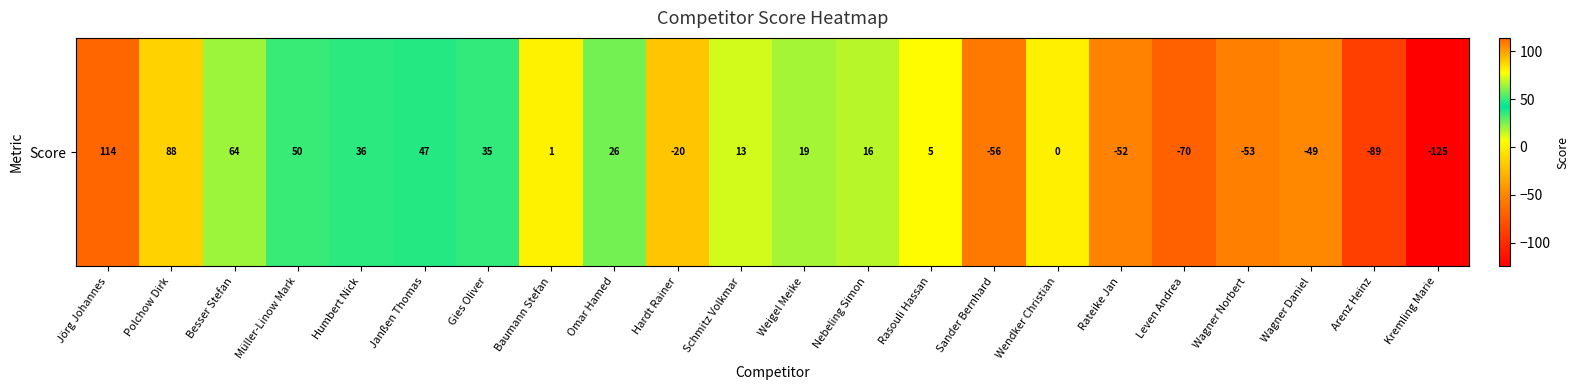

List the labels in order of value, smallest first.

Kremling Marie, Arenz Heinz, Leven Andrea, Sander Bernhard, Wagner Norbert, Rateike Jan, Wagner Daniel, Hardt Rainer, Wendker Christian, Baumann Stefan, Rasouli Hassan, Schmitz Volkmar, Nebeling Simon, Weigel Meike, Omar Hamed, Gies Oliver, Humbert Nick, Janßen Thomas, Müller-Linow Mark, Besser Stefan, Polchow Dirk, Jörg Johannes